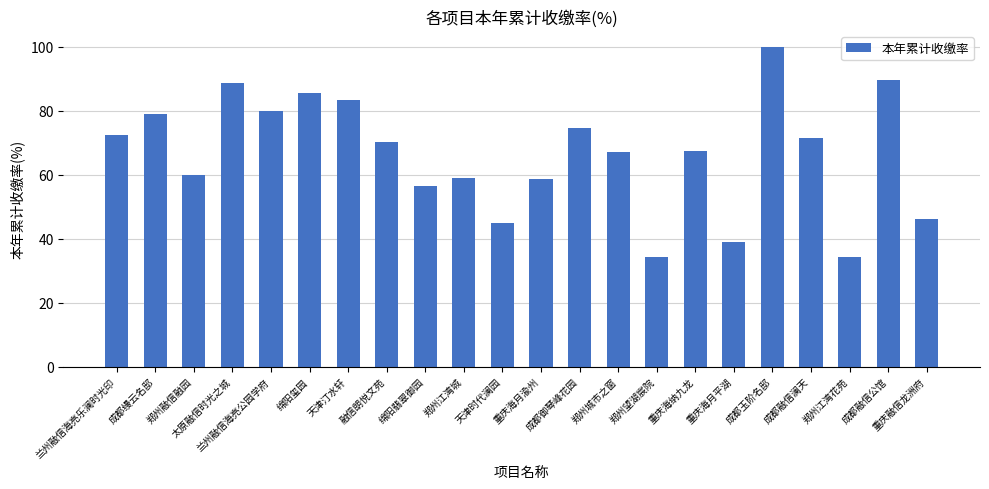

Between 天津汀水轩 and 融信朗悦文苑, which is larger?

天津汀水轩